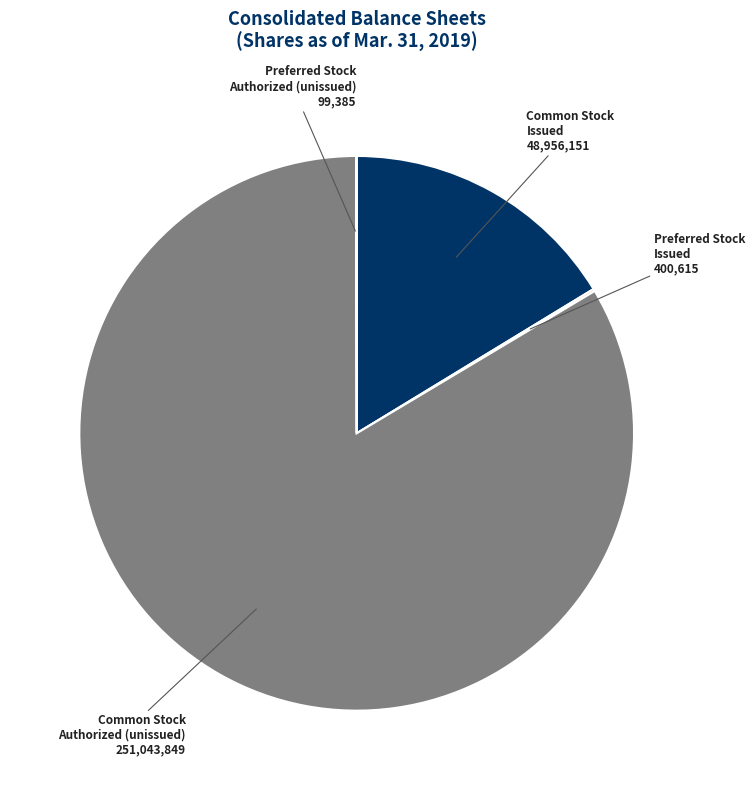

Is there any slice that represents more than half of the pie?

Yes